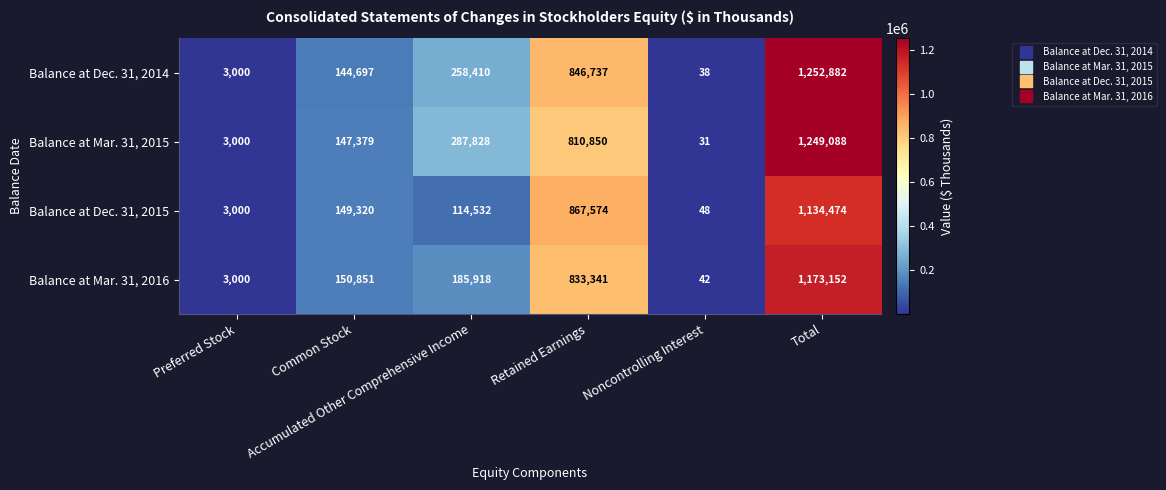

What is the average value of the Balance at Dec. 31, 2015 series?

378158